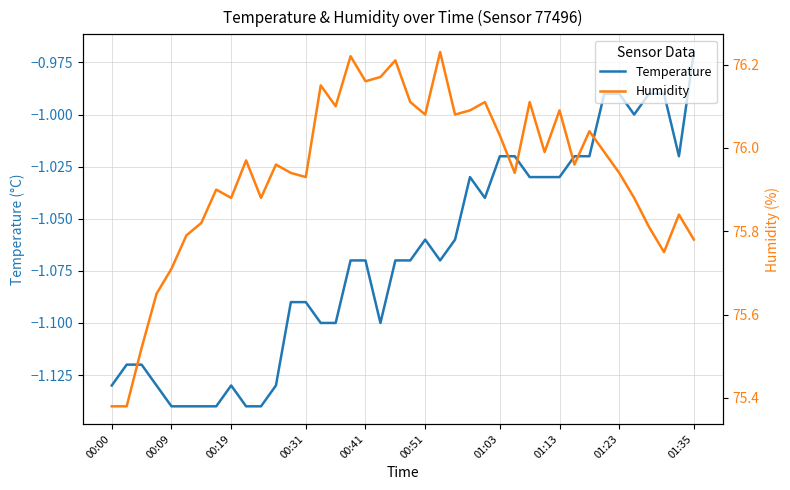

What are all the series names shown in the legend?

Temperature, Humidity